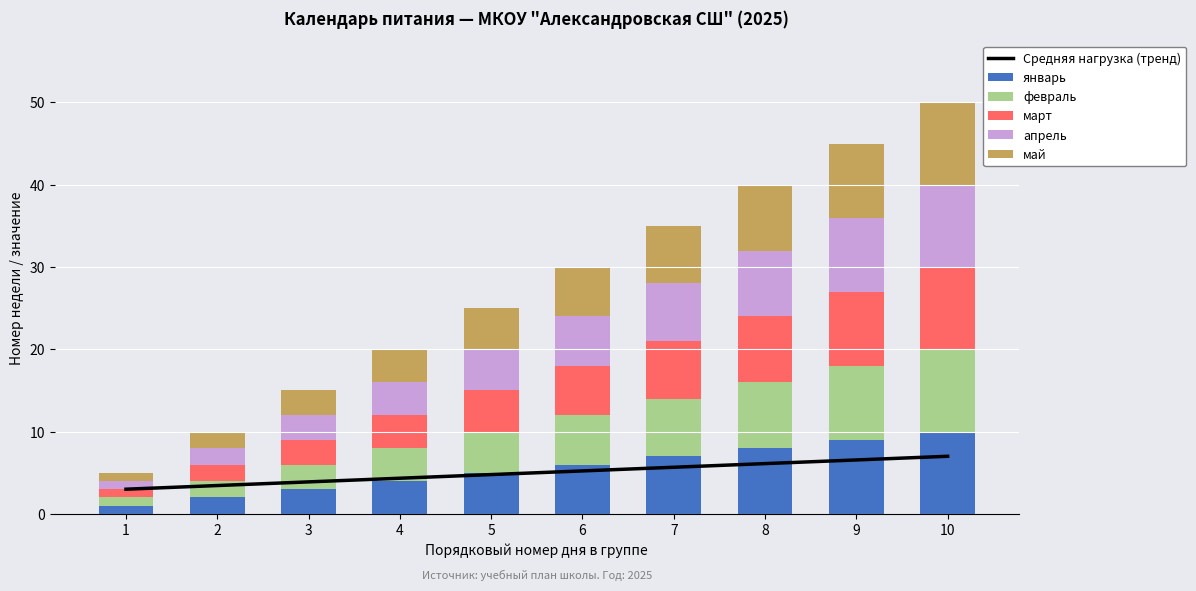

What is the difference between the maximum and minimum values in the май series?

9.0